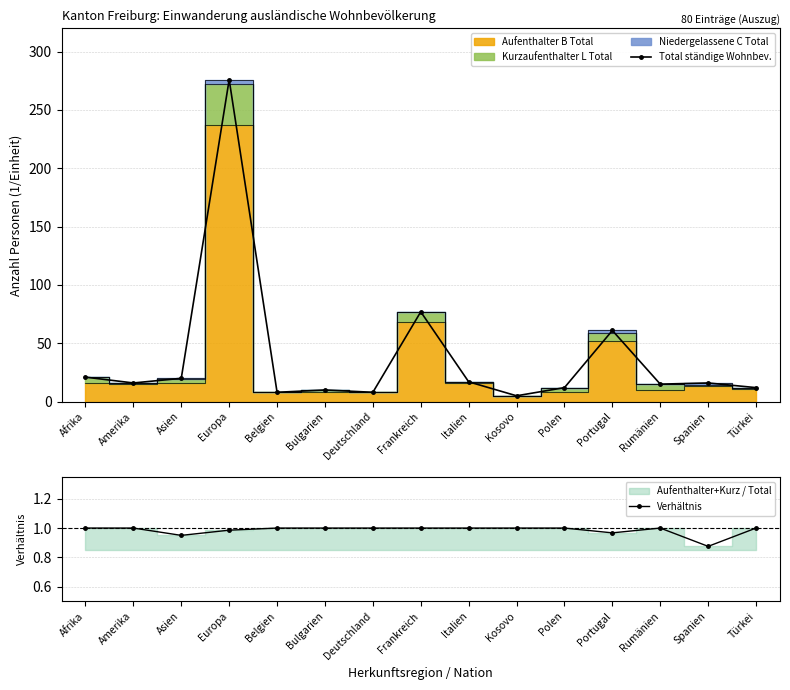

True or false: Verhältnis has a value of 1.0 at Kosovo.

True